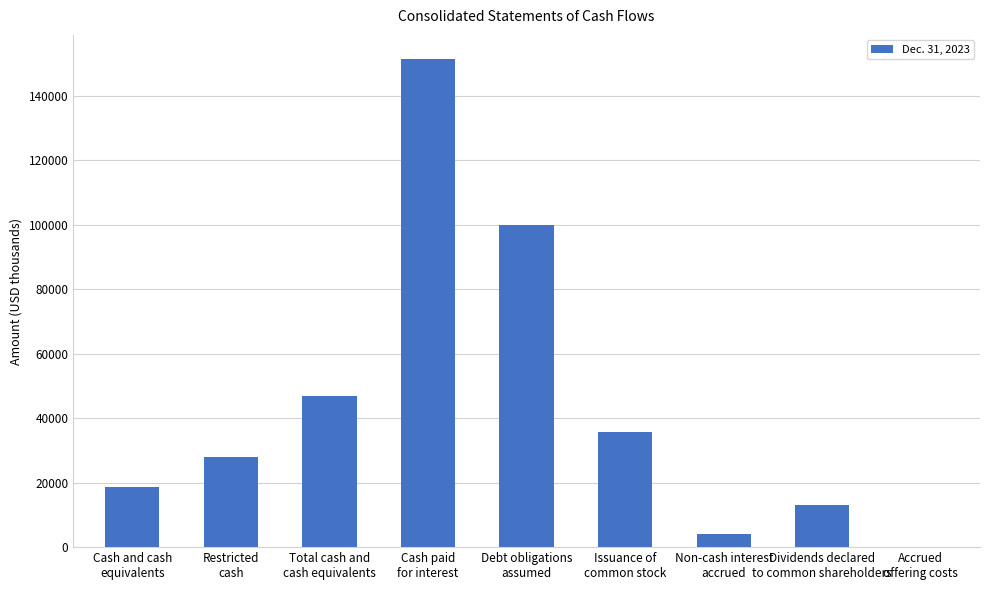

What is the maximum value shown in the chart?

151263